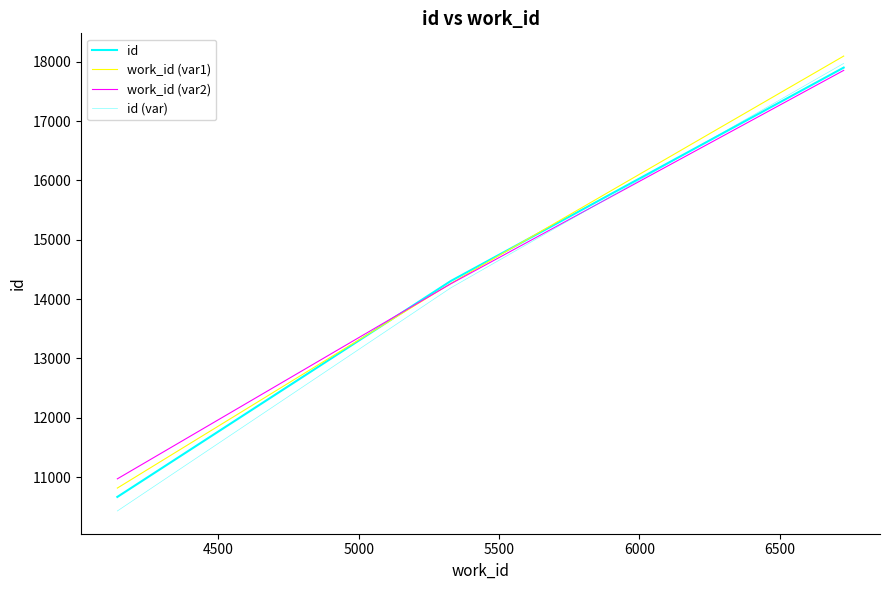

Count the id values in the range 10665 to 17900.

3